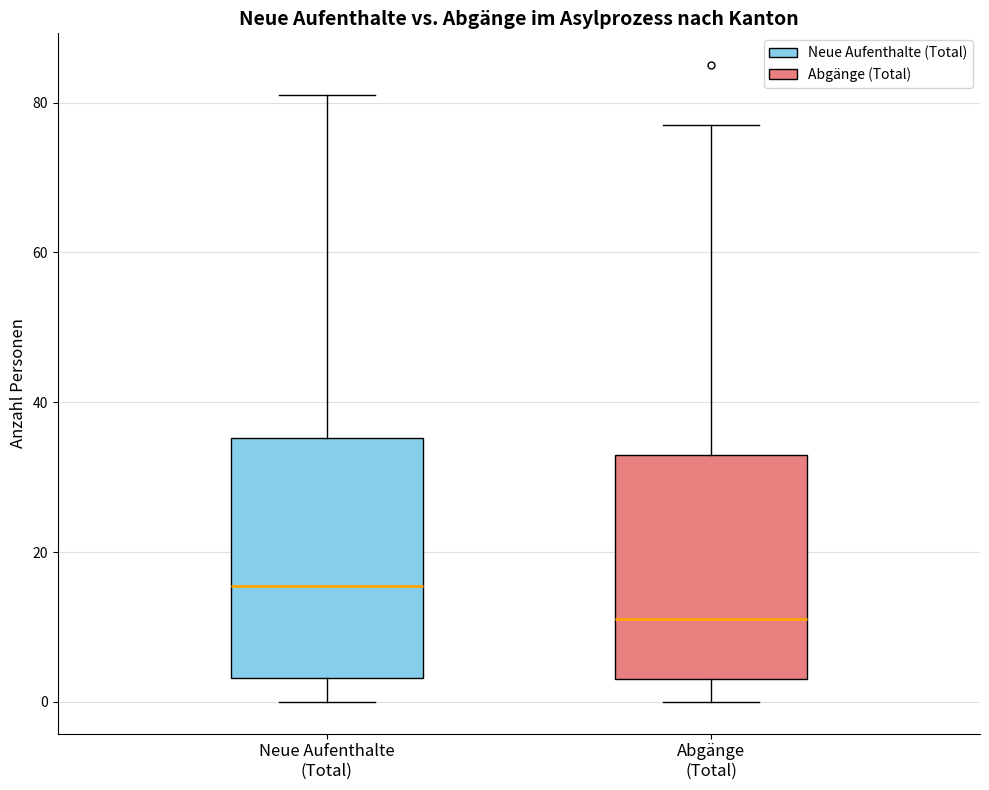

Which box's median line is the highest?

Neue Aufenthalte (Total)